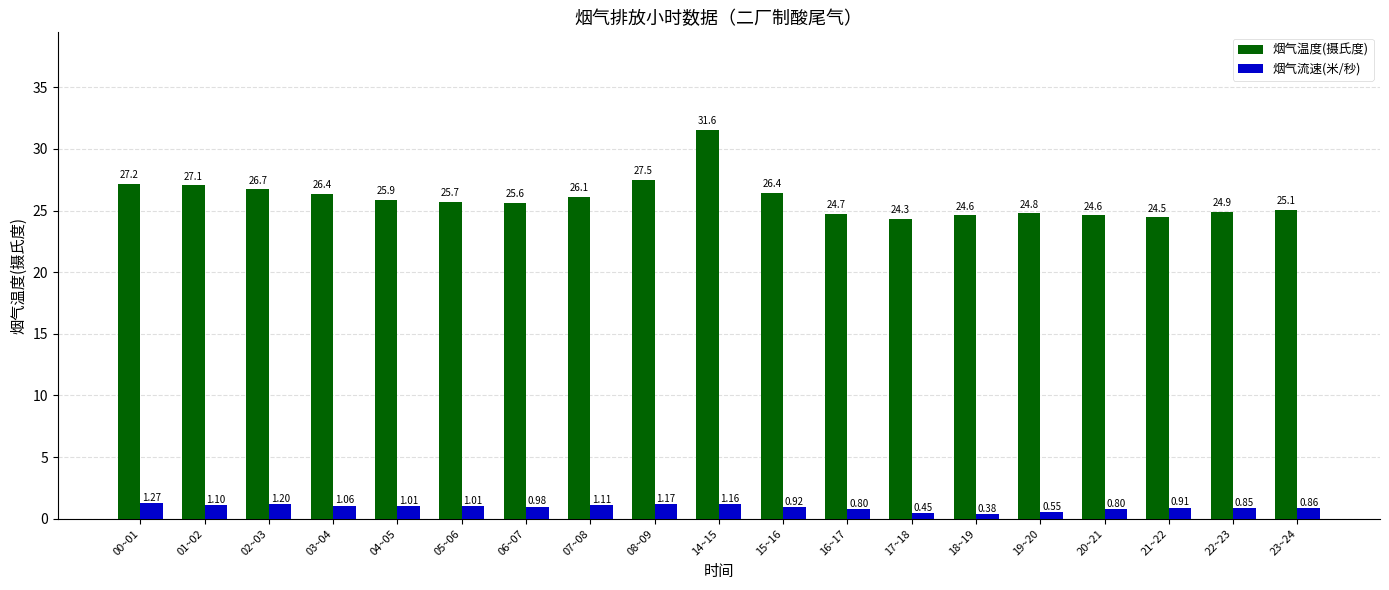

At which category is the sum across all series the highest?

14~15